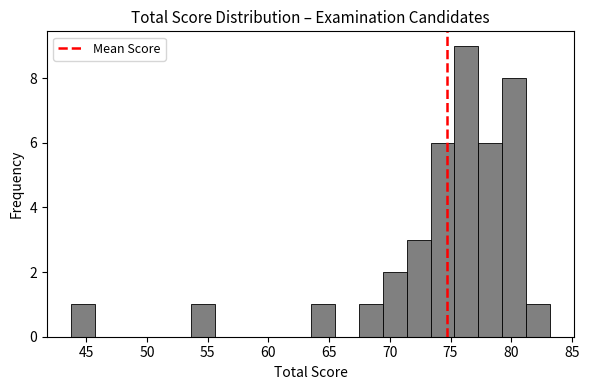

Read against the x-axis, roughly where is the centre of the tallest bar?

76.5